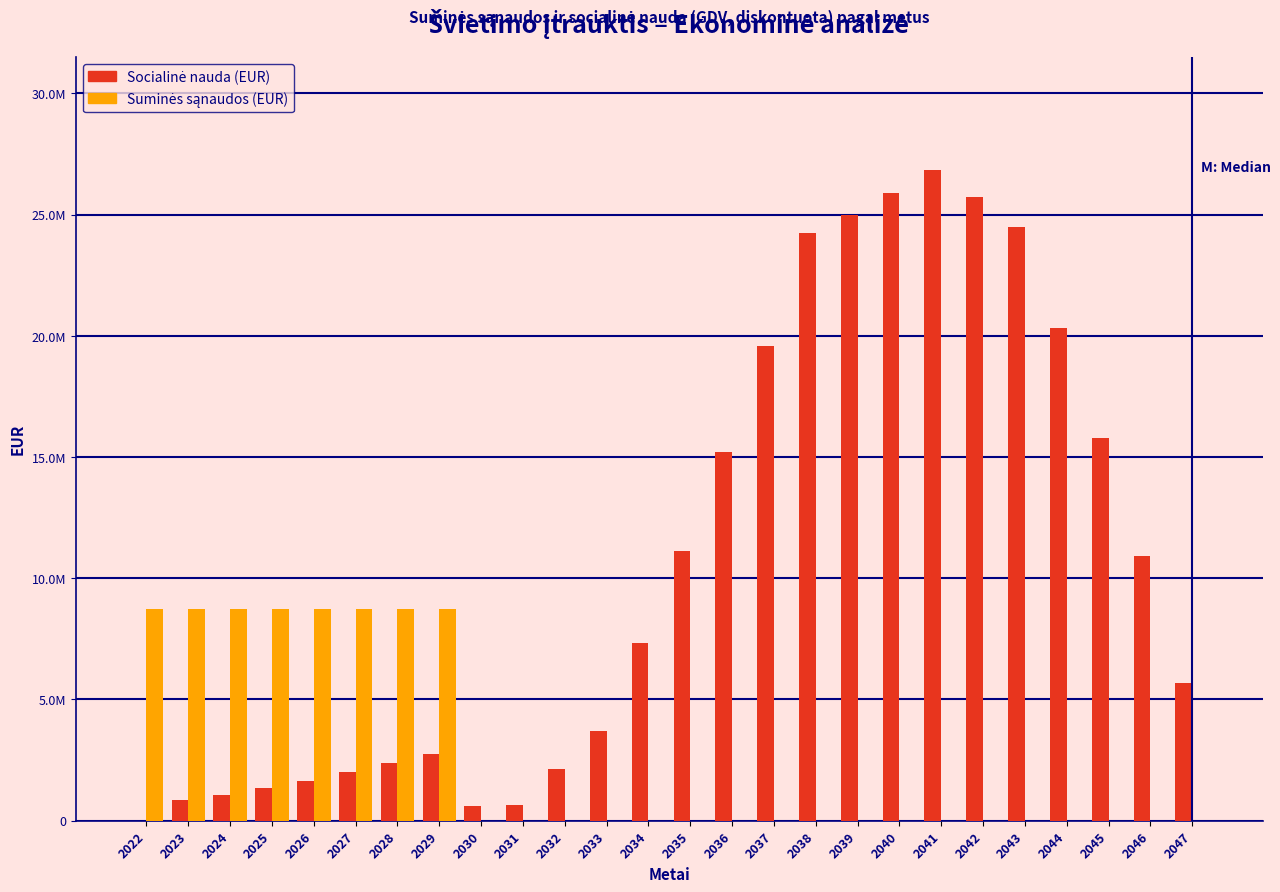

Does the chart contain stacked bars?

No